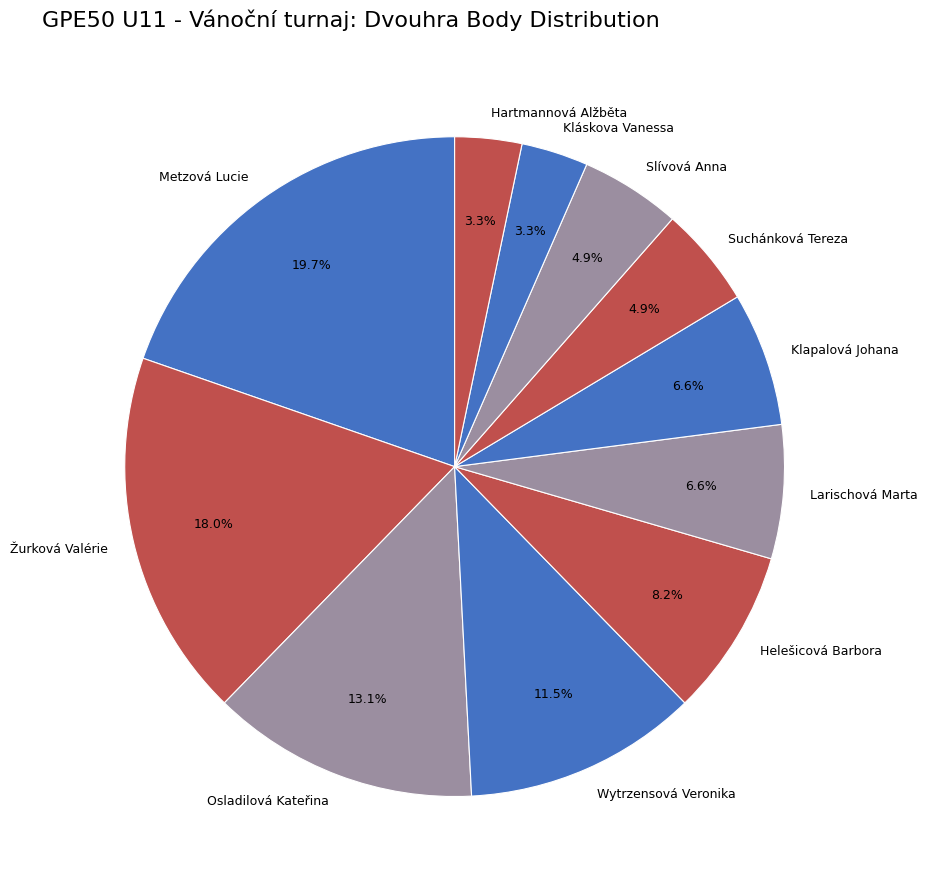

Do Helešicová Barbora and Larischová Marta together represent more than half of the pie?

No